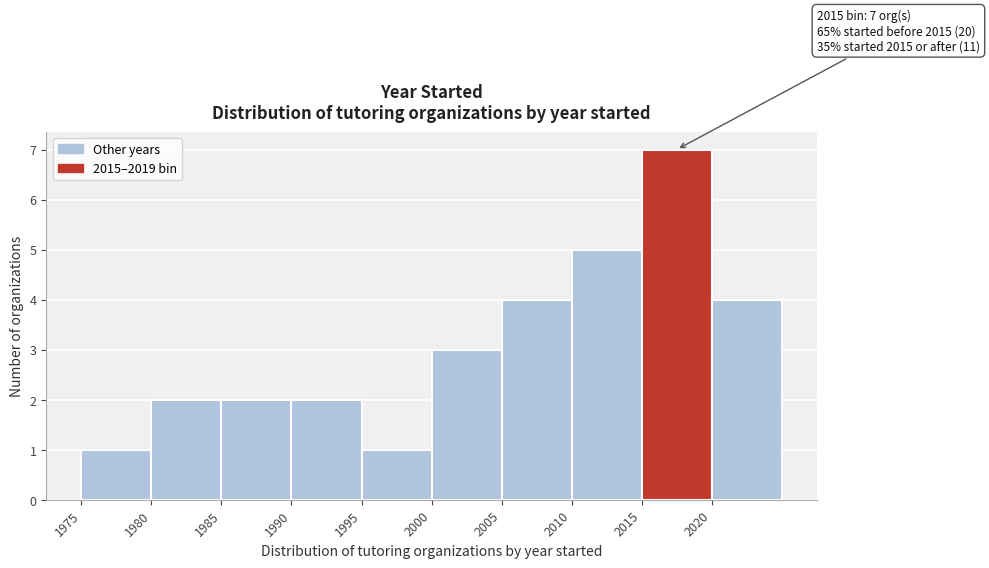

Over which range of the x-axis is the bar tallest?

2015 to 2020